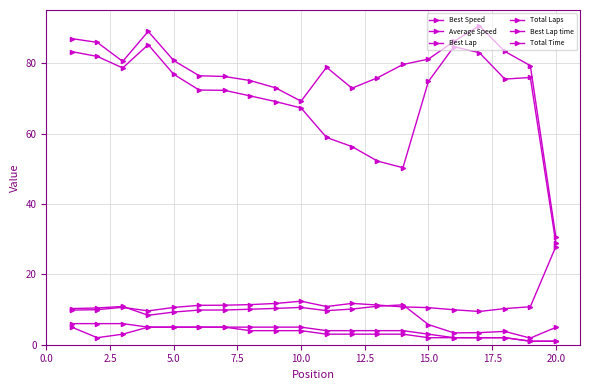

True or false: Total Time and Best Lap time cross at least once.

True